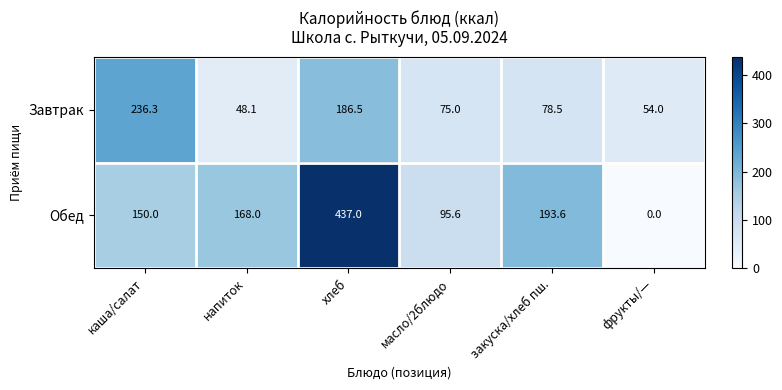

What is the total value across all series at хлеб?

623.5